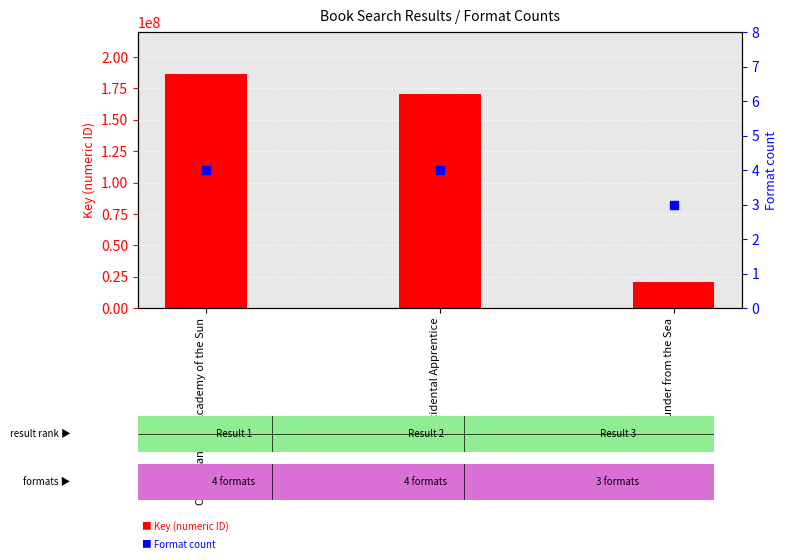

Which series contains the highest Y value?

Key (ID)